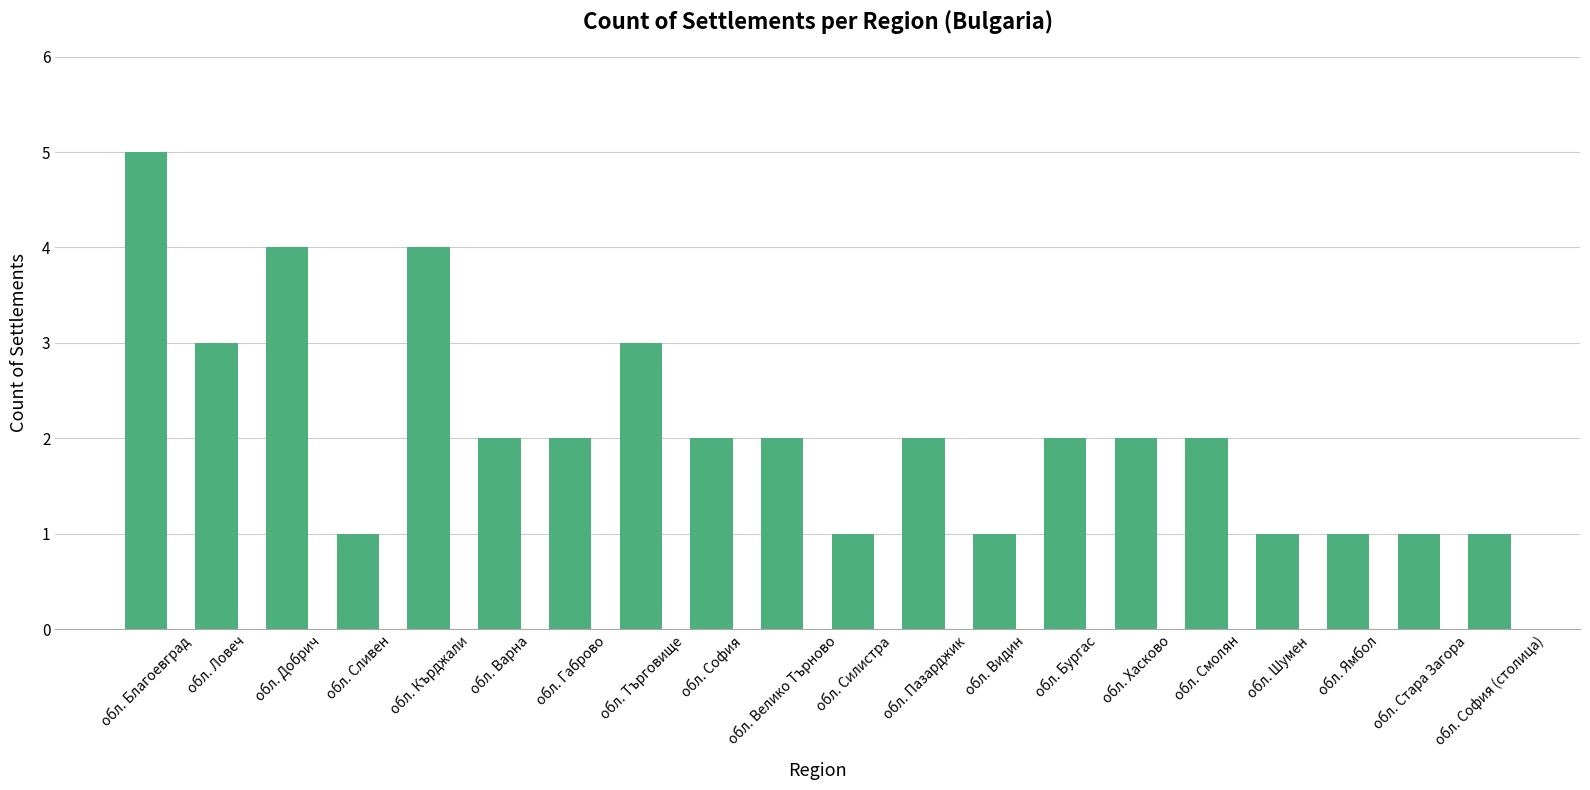

Which category has the highest value across all series?

обл. Благоевград